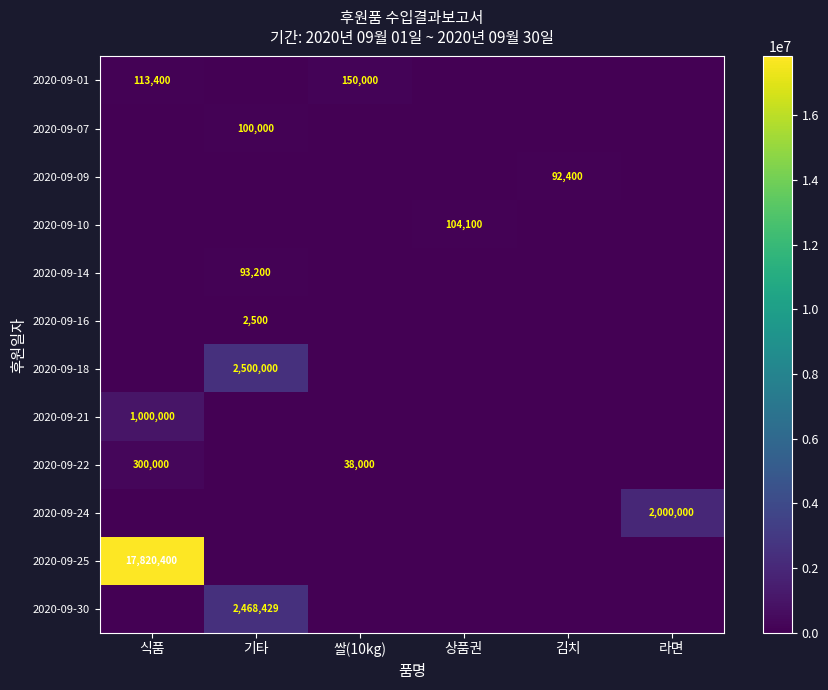

How many series are shown in this chart?

12